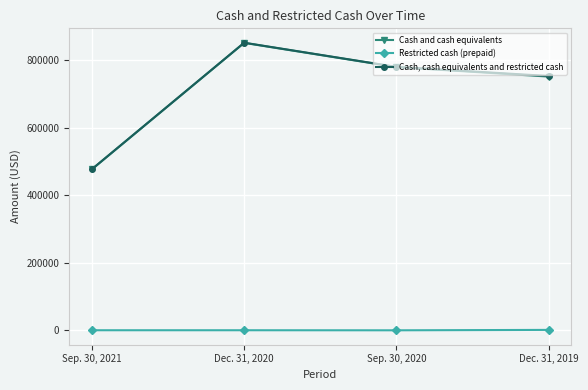

At Dec. 31, 2020, list the series in order from smallest to largest.

Restricted cash (prepaid), Cash and cash equivalents, Cash, cash equivalents and restricted cash